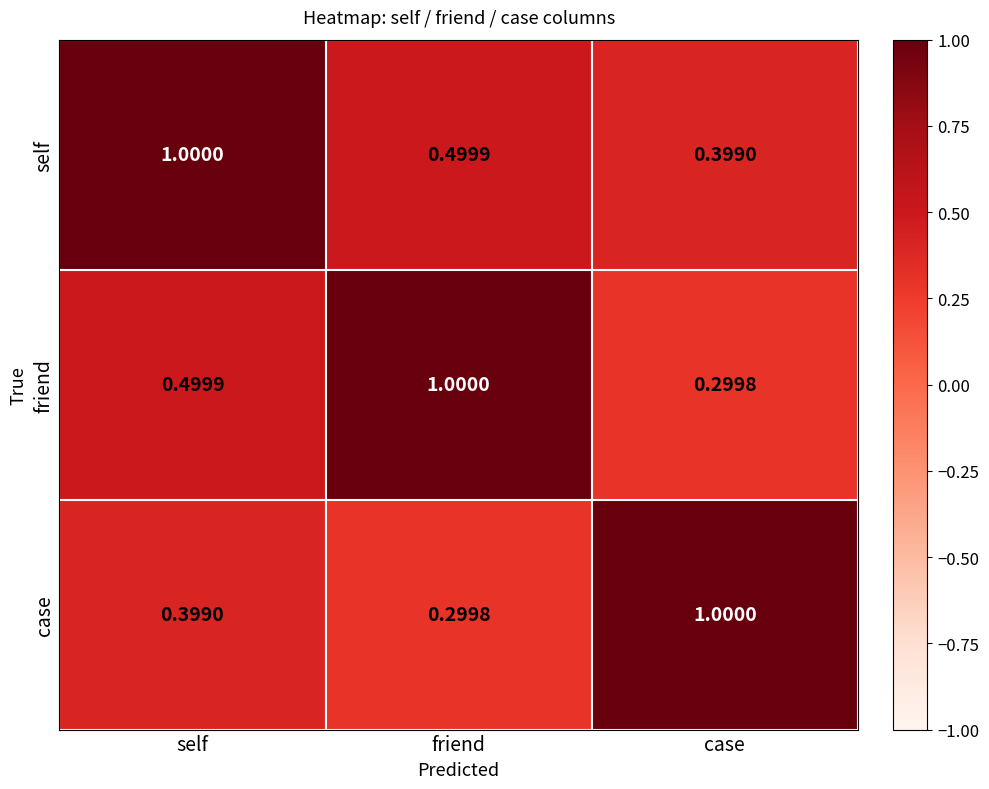

At which category is the sum across all series the highest?

self